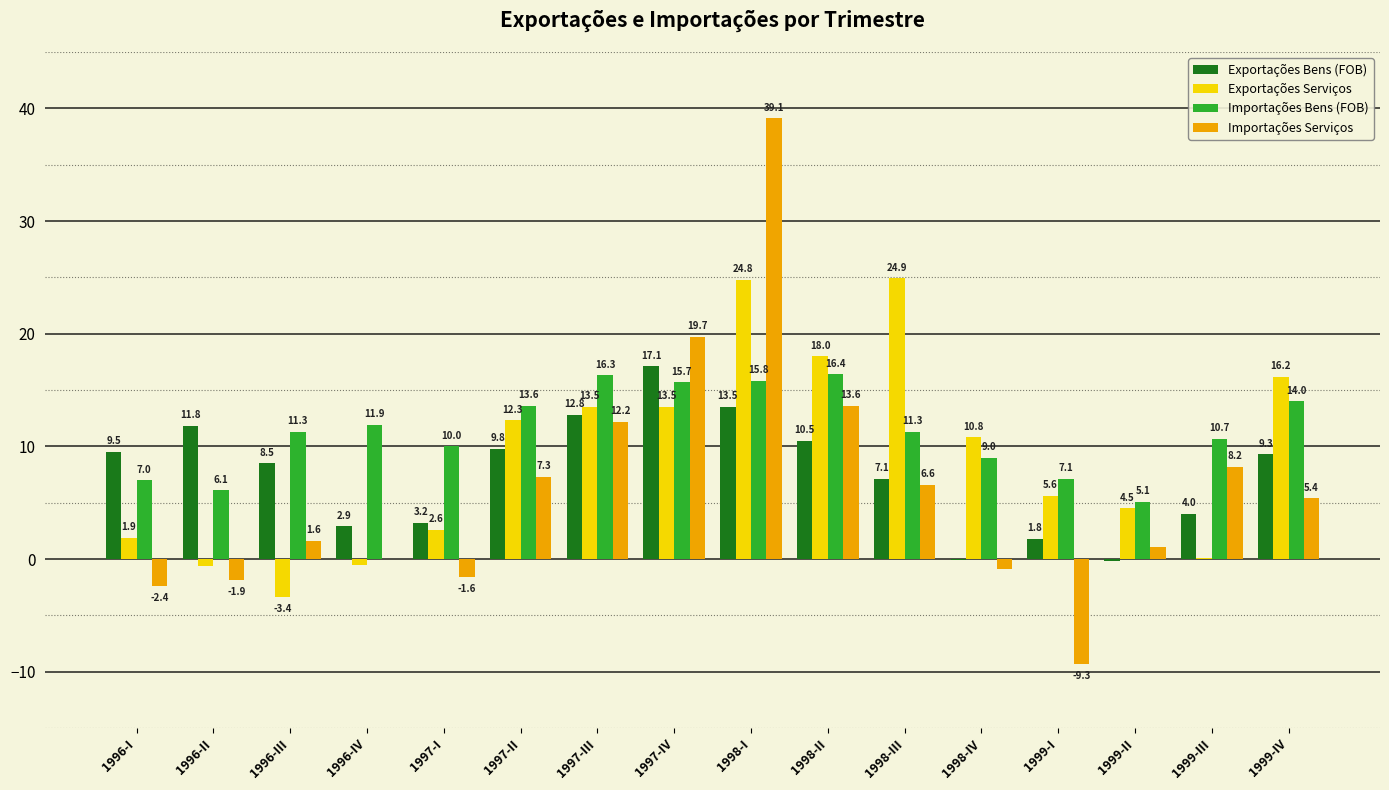

What is the sum of all Importações Serviços values?

98.7